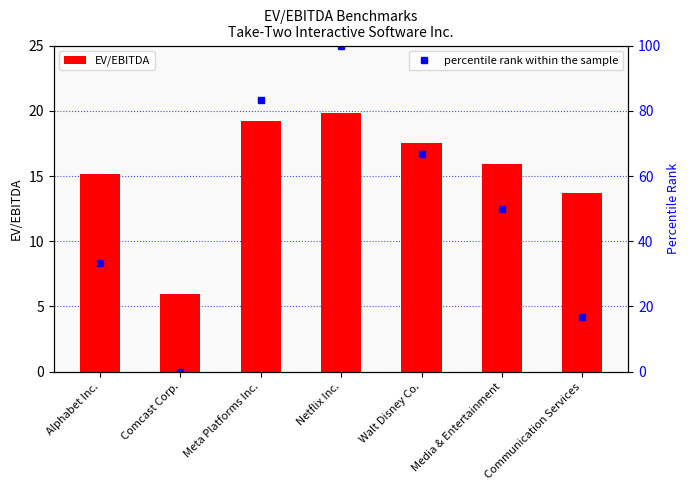

What is the sum of all percentile rank within the sample values?

350.0